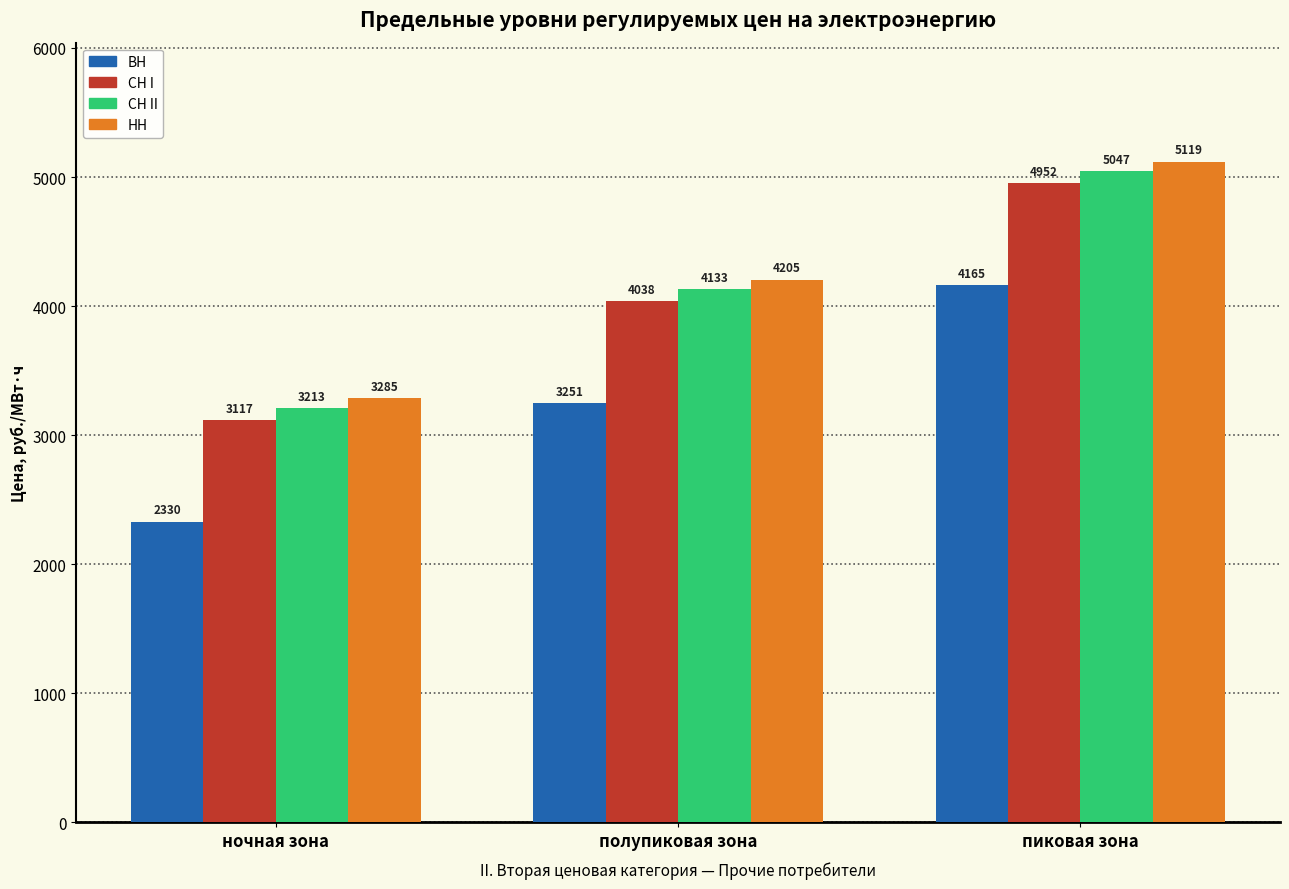

What is the minimum value shown in the chart?

2330.5